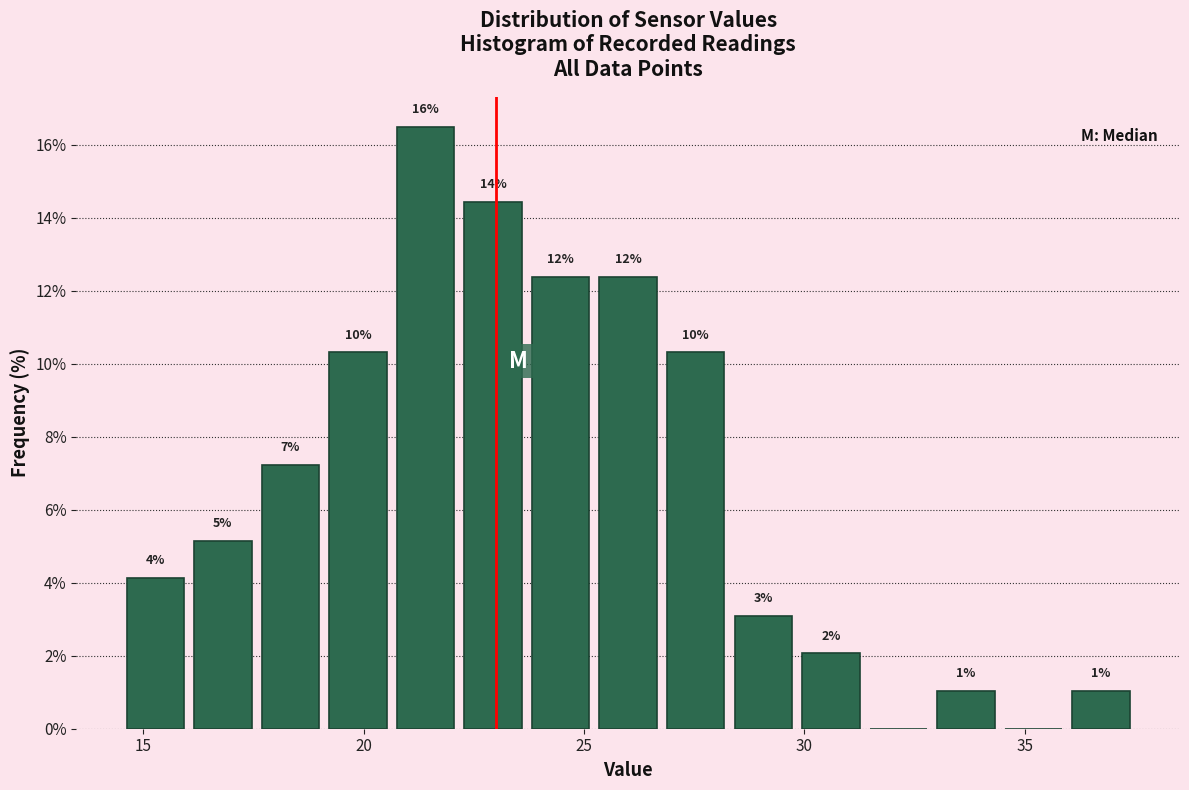

Read against the x-axis, roughly where is the centre of the tallest bar?

21.5